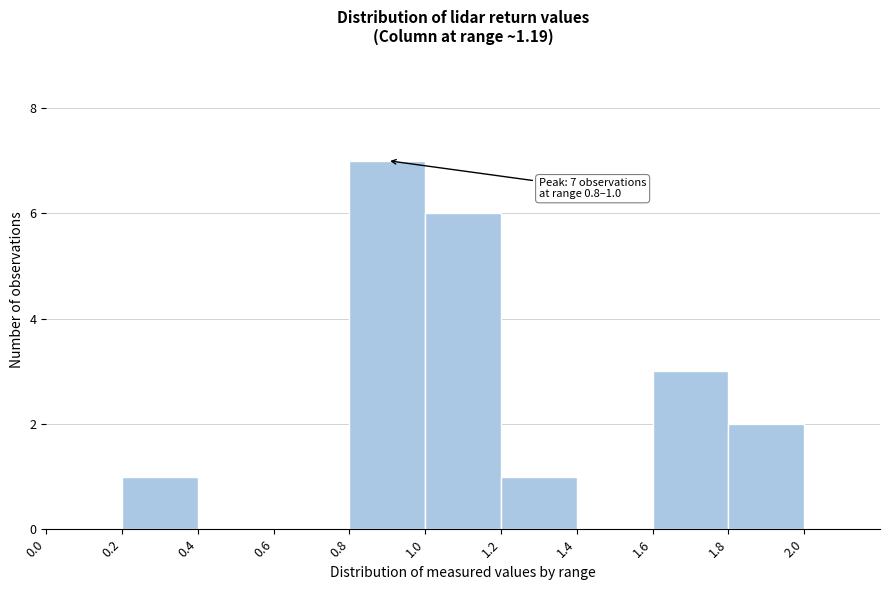

Which range on the x-axis has the tallest bar?

0.8 to 1.0